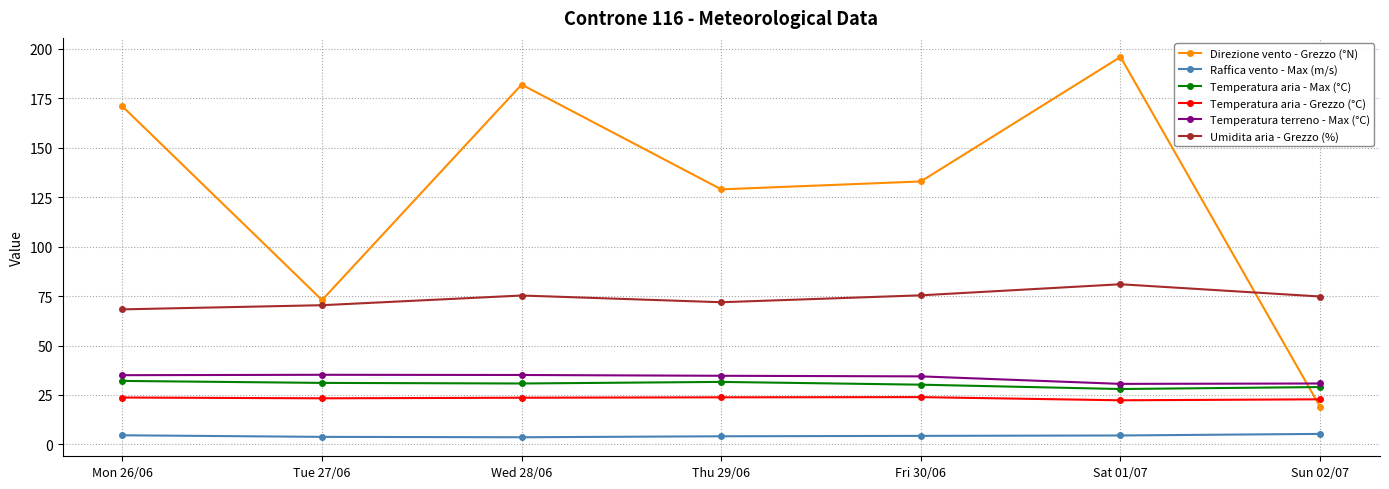

What is the maximum value shown in the chart?

196.0